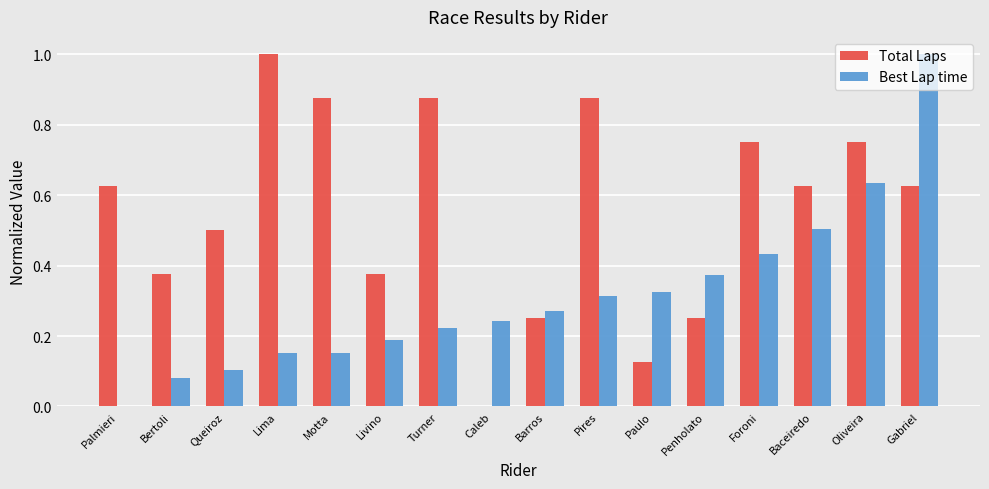

The Total Laps series shows 1.2 at Foroni. True or false?

False